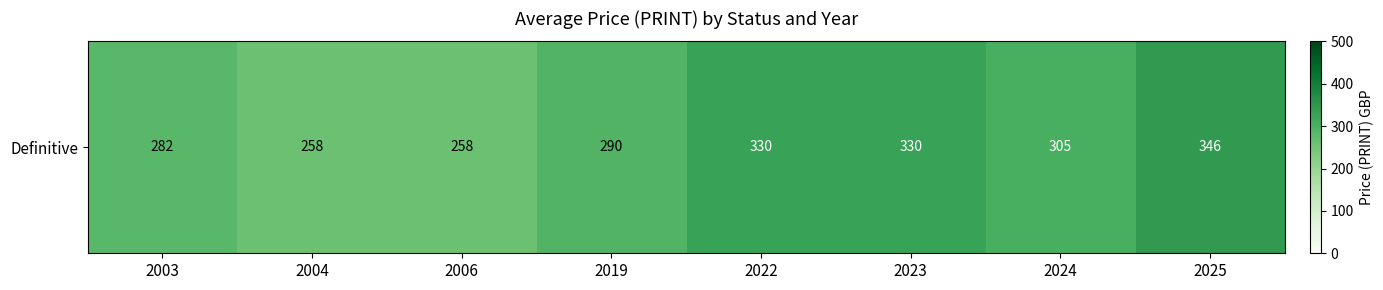

Reading right to left, extract all data points from this chart.

2025=345.6	2024=304.6	2023=330.0	2022=330.0	2019=290.0	2006=258.0	2004=258.0	2003=282.0